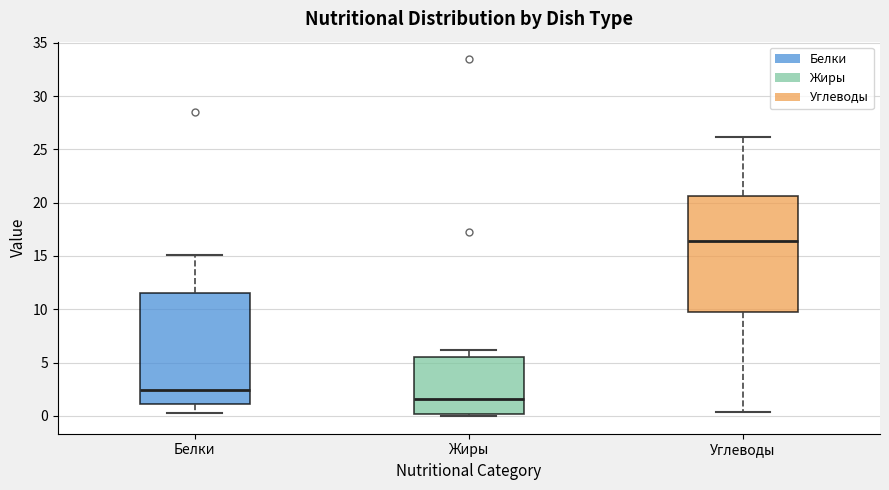

Reading left to right, transcribe this box plot: for each box, give where its median line is, the range the box spans, and where its two whiskers end, as read against the y-axis. The values are not printed on the chart, so give them approximately, as read against the axis.

Белки: median 2.5, box 1.0 to 11.5, whiskers 0.5 to 15.0
Жиры: median 1.5, box 0.0 to 5.5, whiskers 0.0 (just below the box's lower edge) to 6.0
Углеводы: median 16.5, box 9.5 to 20.5, whiskers 0.5 to 26.0